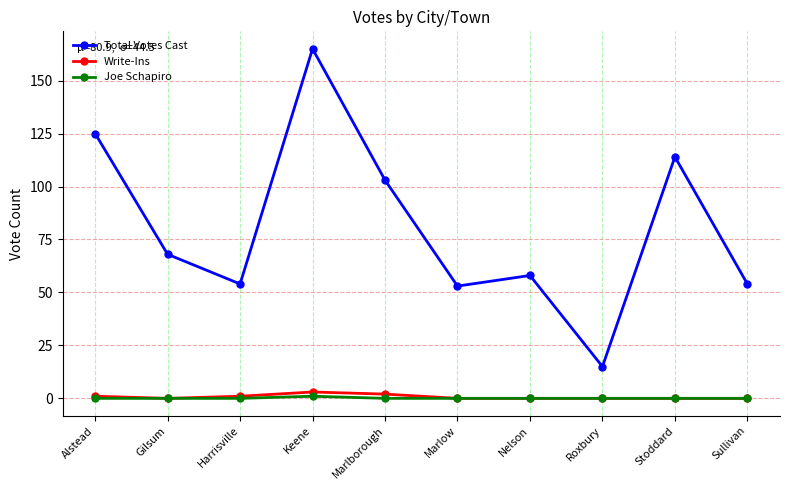

Is the value of Joe Schapiro at Stoddard greater than the value of Write-Ins at Marlborough?

No